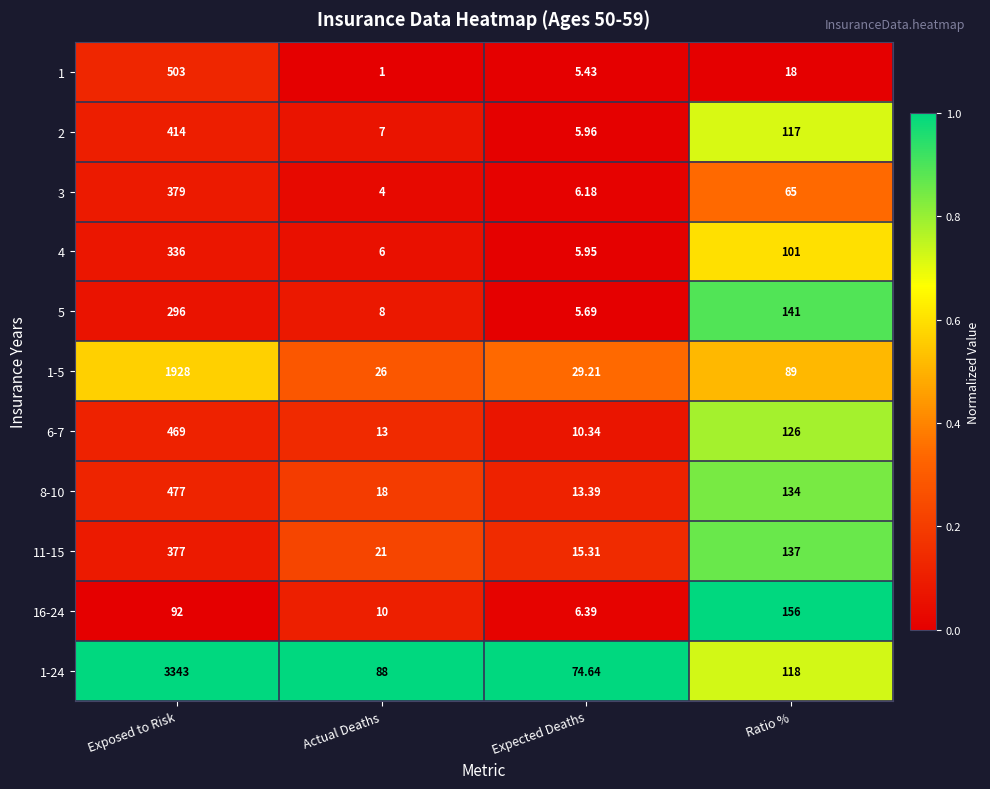

List the series in order of their peak value, lowest first.

16-24, 5, 4, 11-15, 3, 2, 6-7, 8-10, 1, 1-5, 1-24